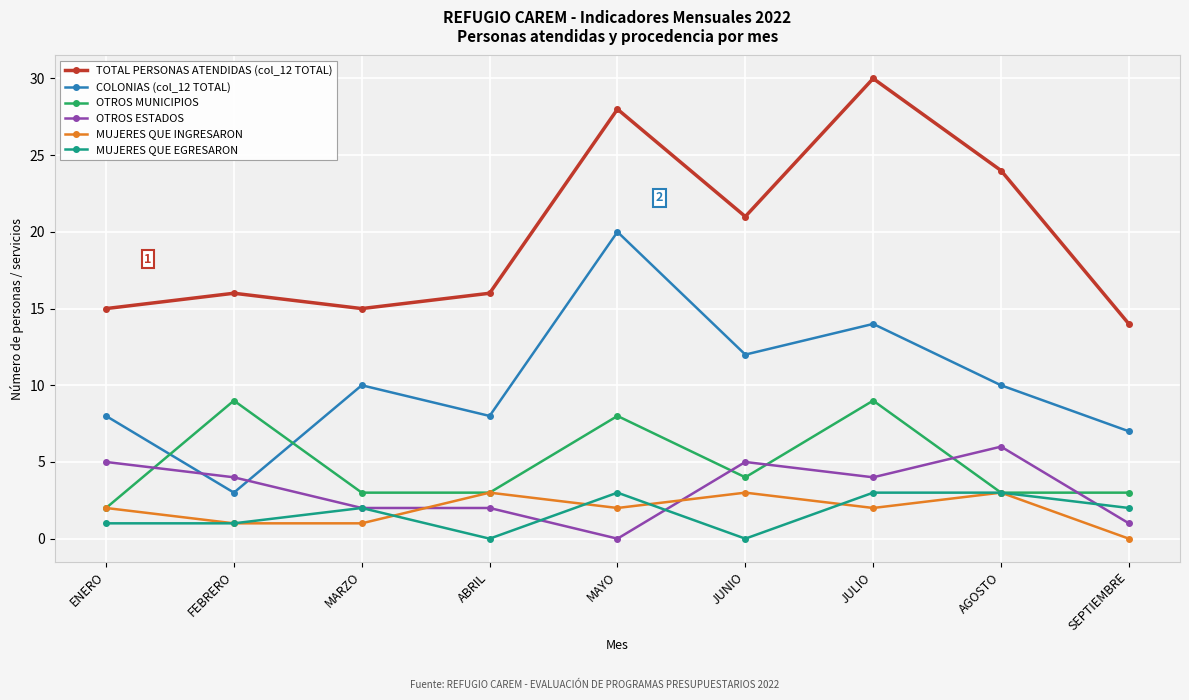

What position from the left is JUNIO?

6